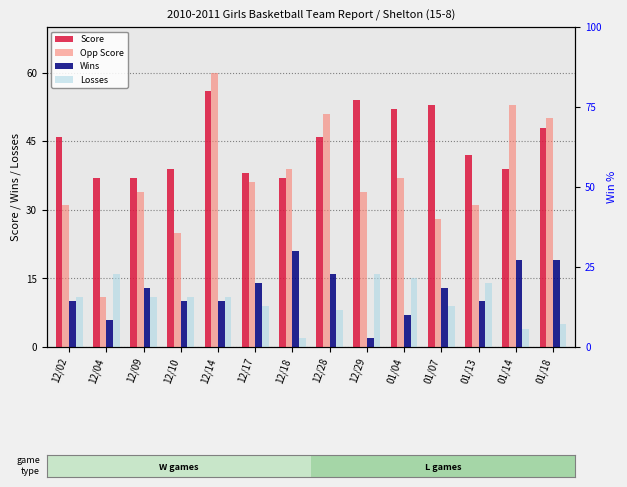

What is the spread (max minus min) of values at 01/13?

32